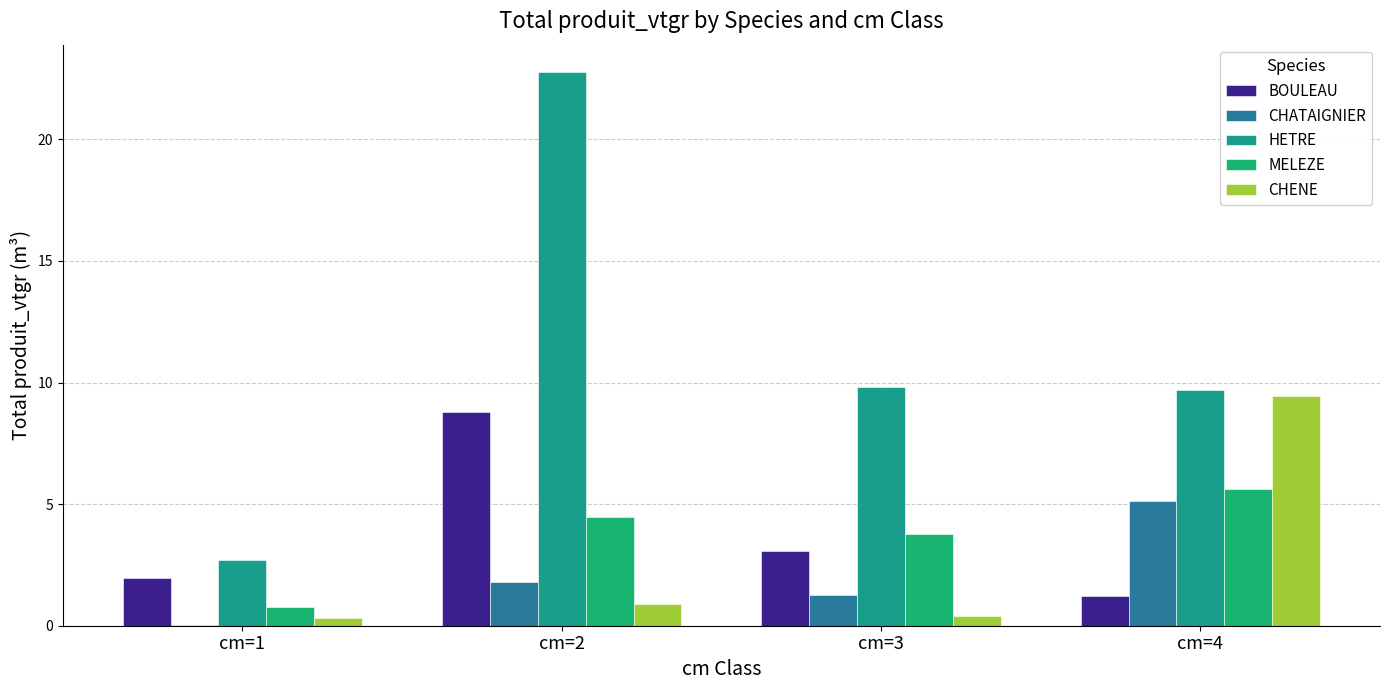

At how many categories does at least one series exceed 9?

3